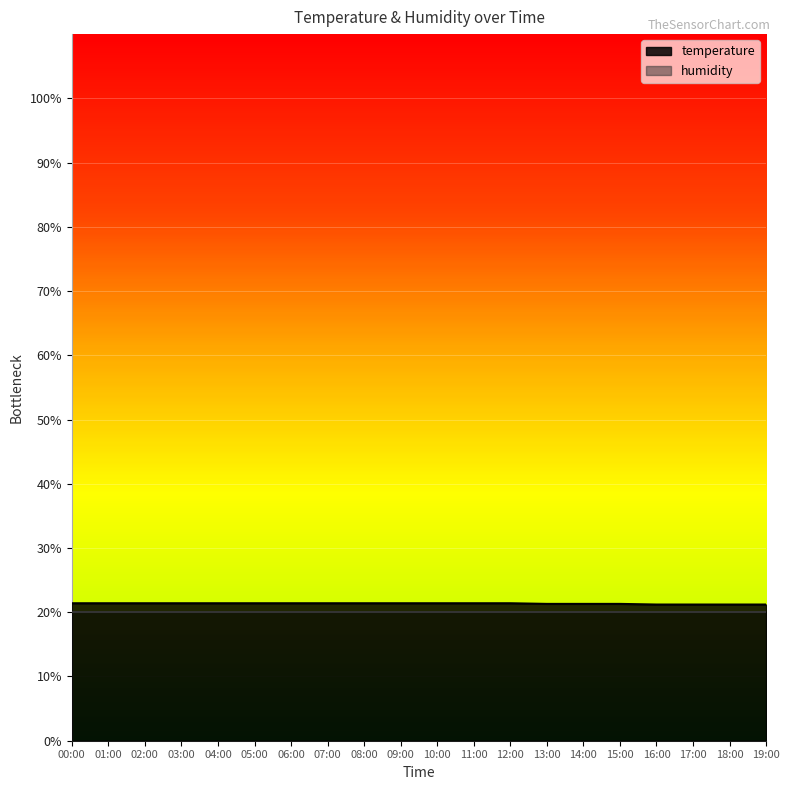

What is the maximum value shown in the chart?

21.4